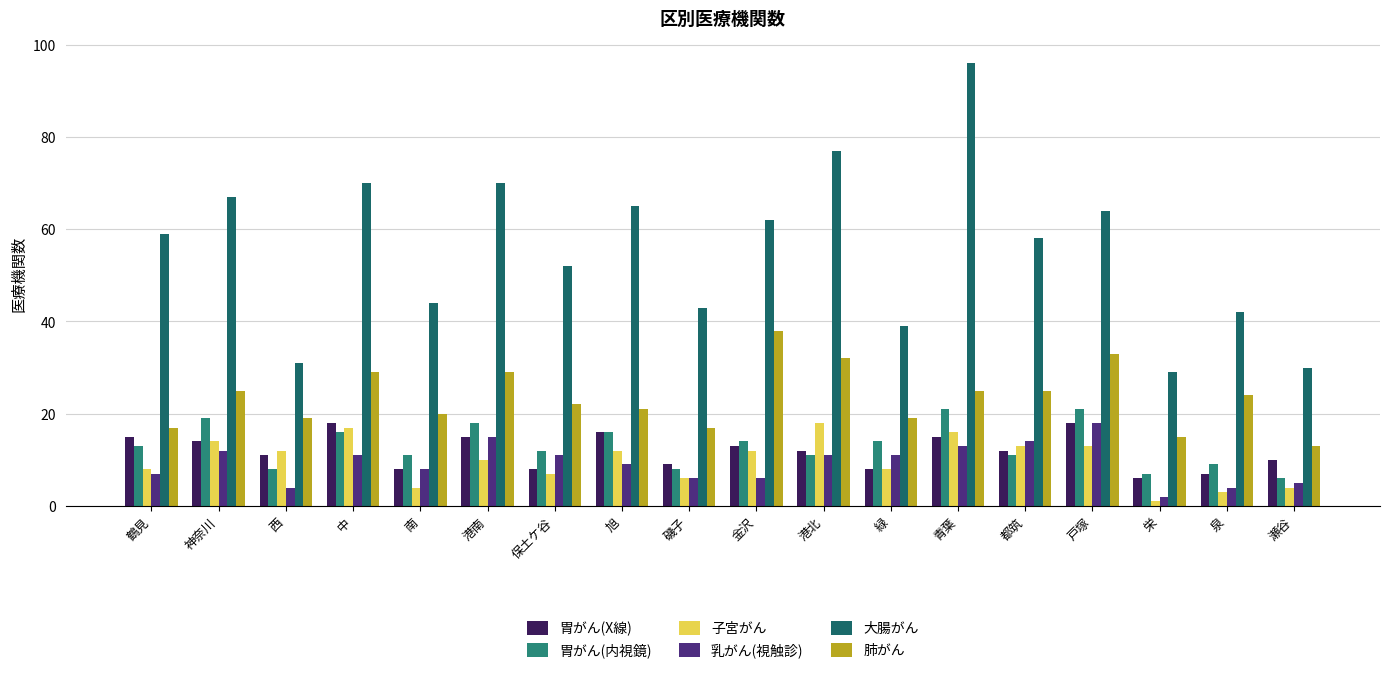

At 泉, list the series in order from smallest to largest.

子宮がん, 乳がん(視触診), 胃がん(X線), 胃がん(内視鏡), 肺がん, 大腸がん